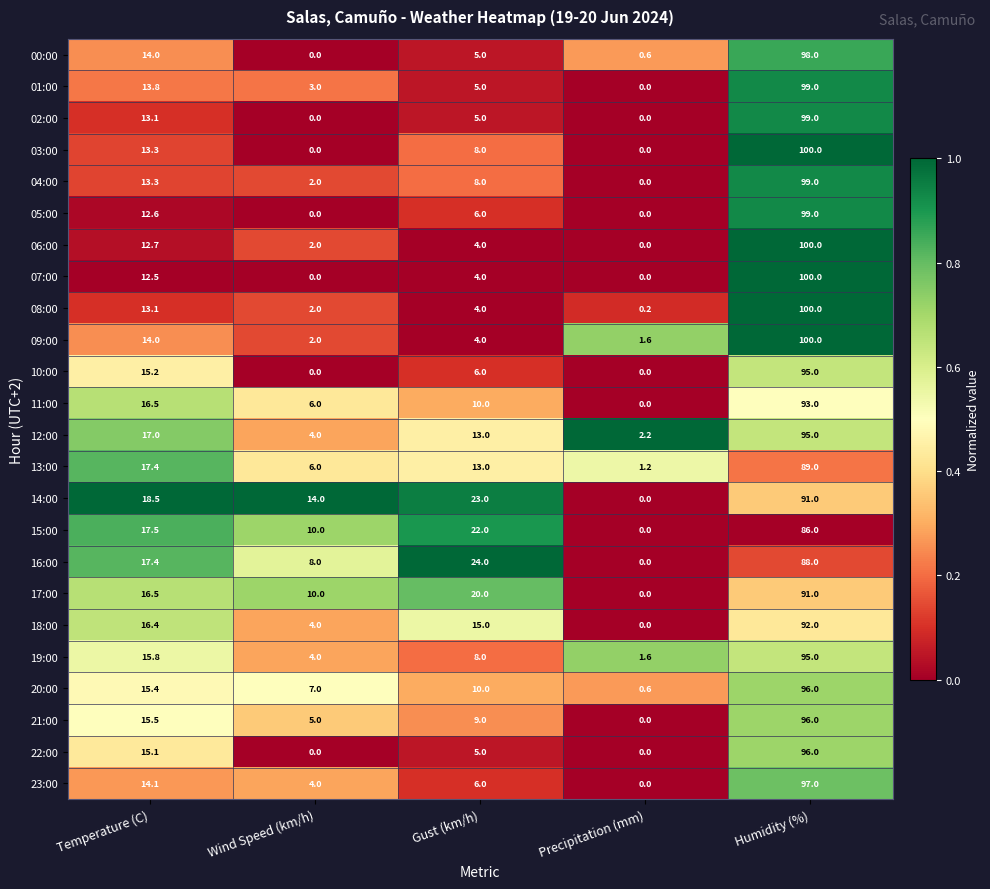

List the labels in order of 14:00 value, smallest first.

Precipitation (mm), Wind Speed (km/h), Temperature (C), Gust (km/h), Humidity (%)